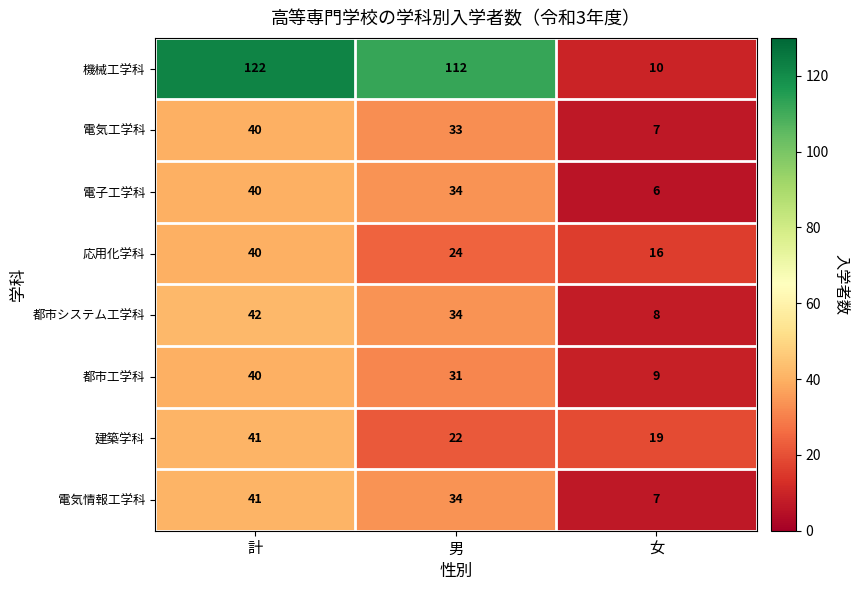

What is the approximate value of 都市工学科 at 男, to the nearest 5?

30